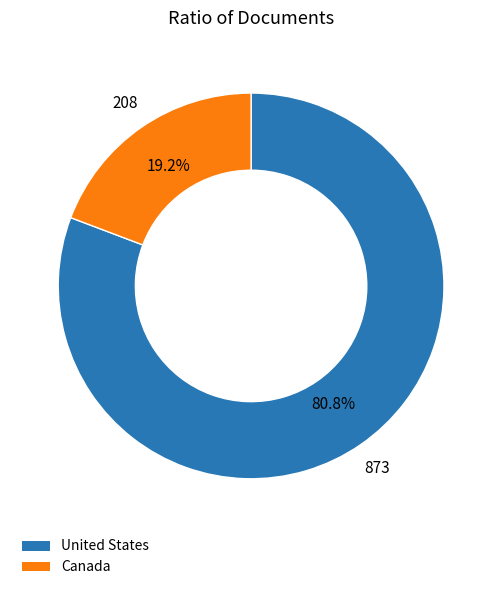

To the nearest percent, what is the average slice percentage?

50%